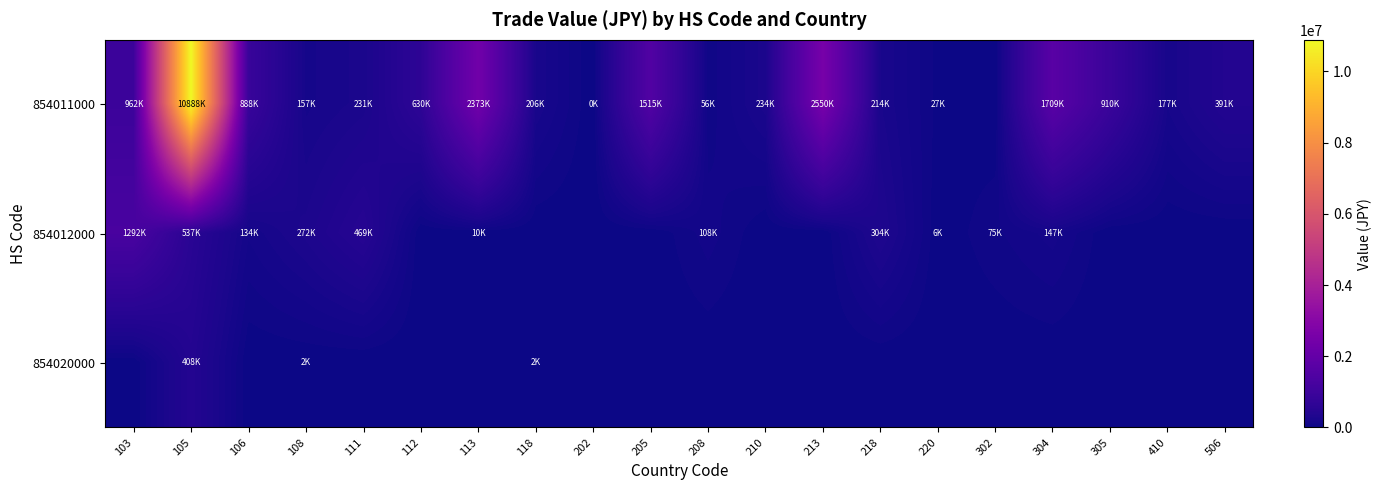

Rank the series by their maximum value, from highest to lowest.

854011000, 854012000, 854020000